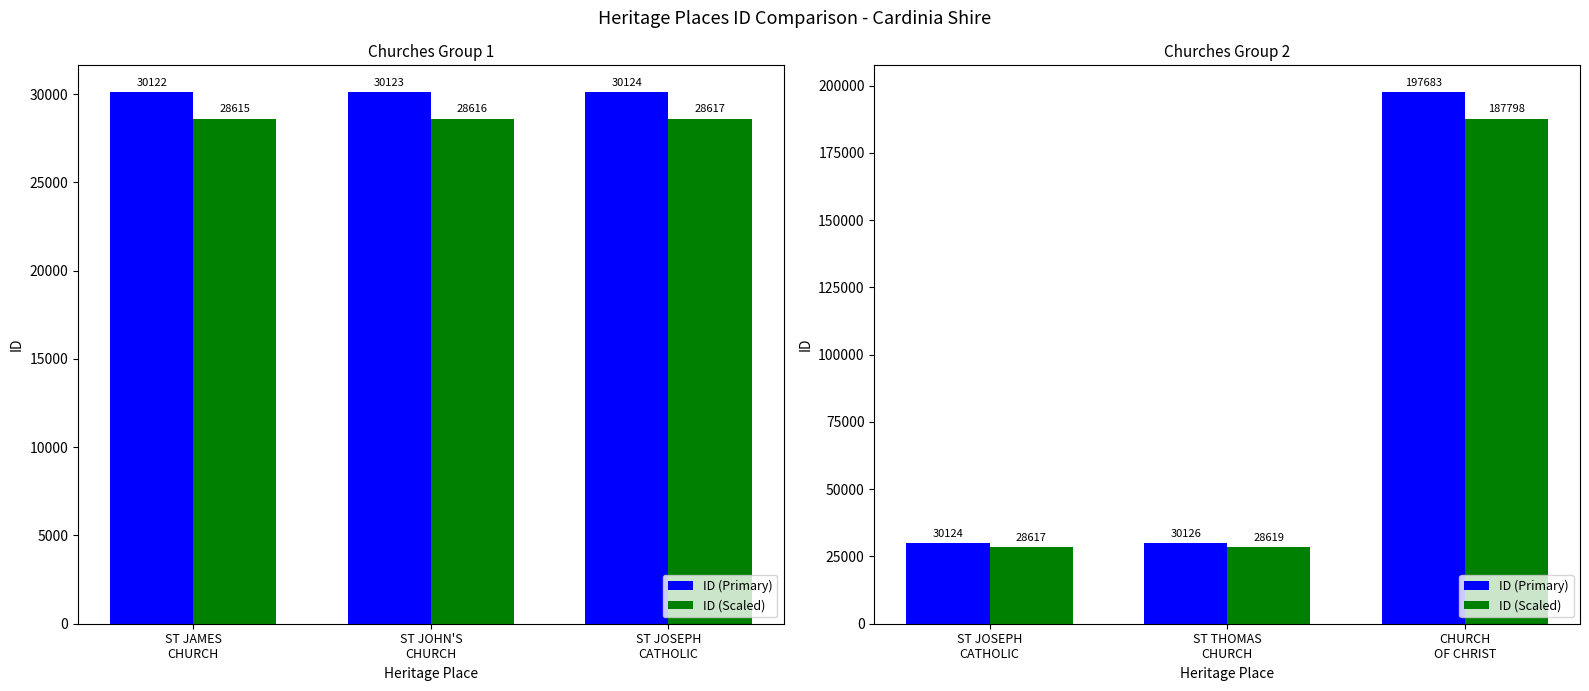

What is the highest value of the ID (Primary) series?

197683.0